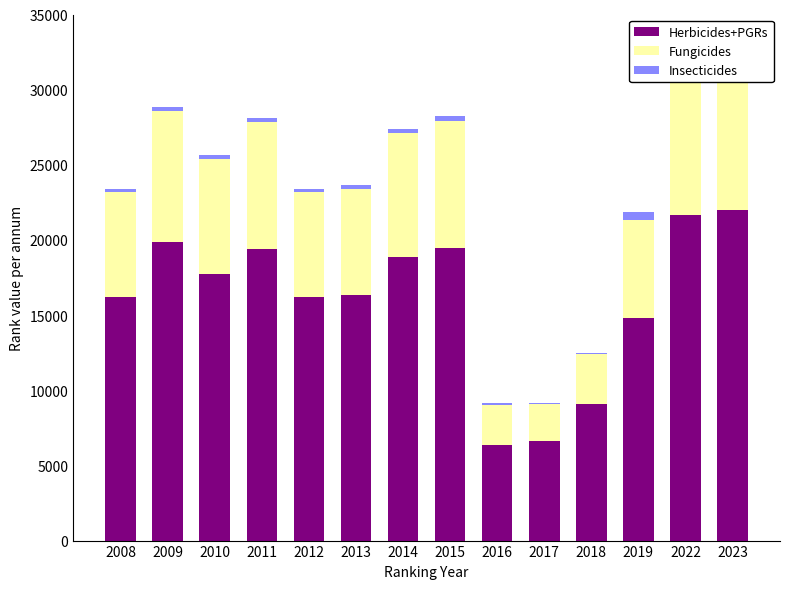

Is it true that Insecticides equals 397 at 2015?

False